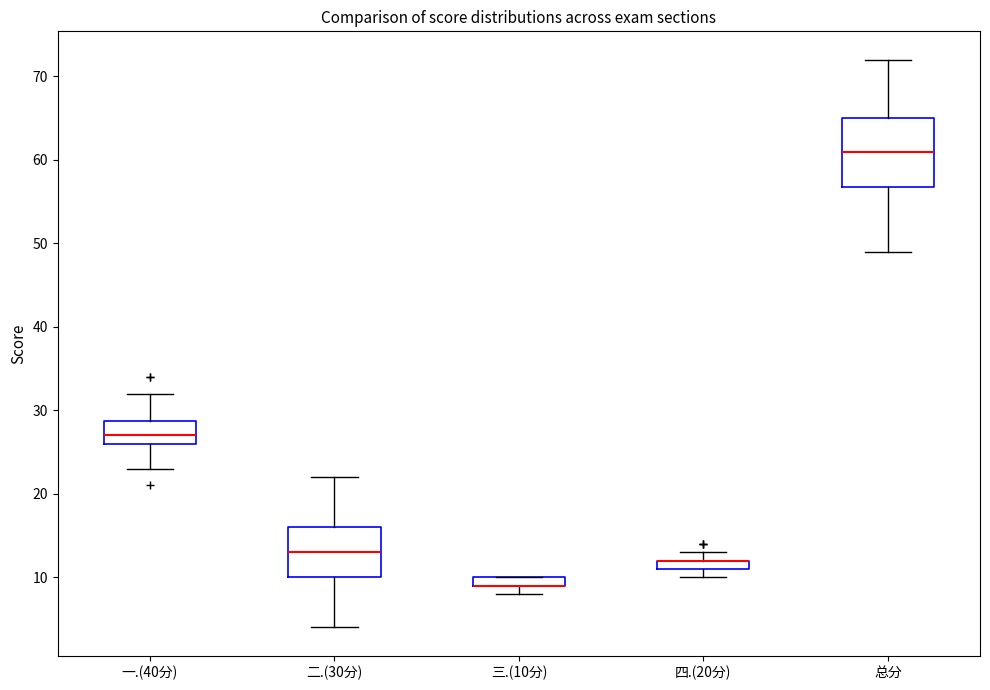

Where is the lower edge of the box for 四.(20分) on the y-axis? The values are not printed on the chart, so give them approximately, as read against the axis.

11